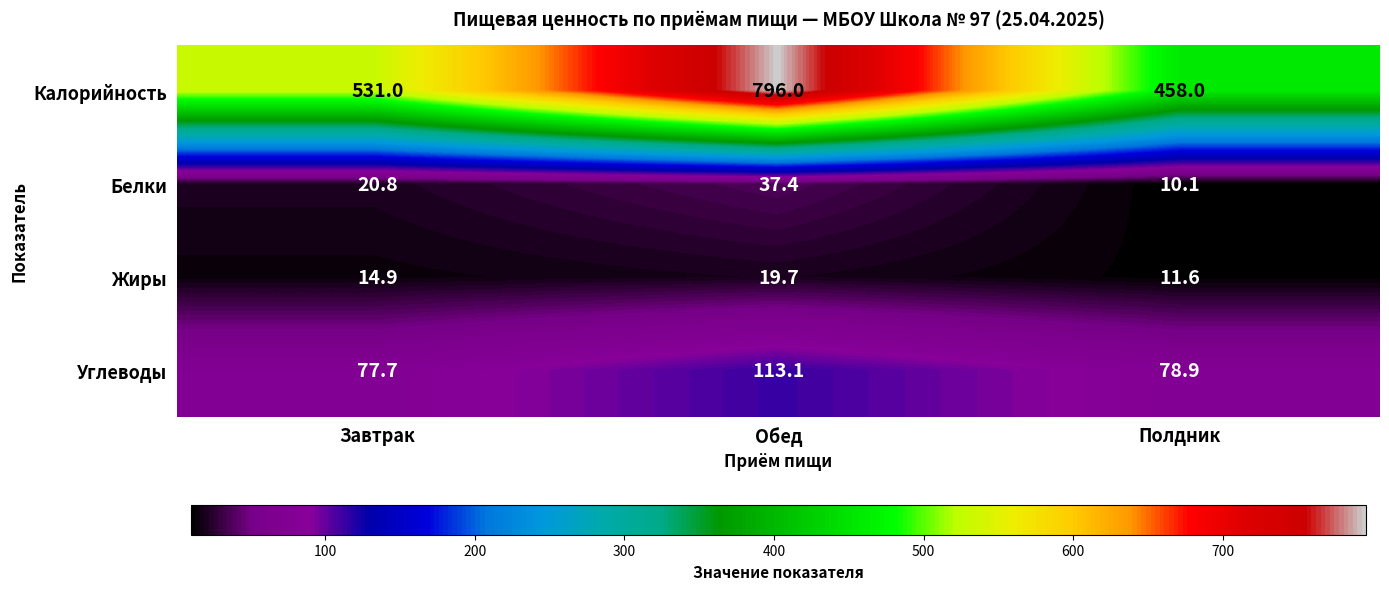

Reading left to right, transcribe all the data shown in this chart.

Калорийность: Завтрак=531.0	Обед=796.0	Полдник=458.0
Белки: Завтрак=20.8	Обед=37.4	Полдник=10.1
Жиры: Завтрак=14.9	Обед=19.7	Полдник=11.6
Углеводы: Завтрак=77.7	Обед=113.1	Полдник=78.9